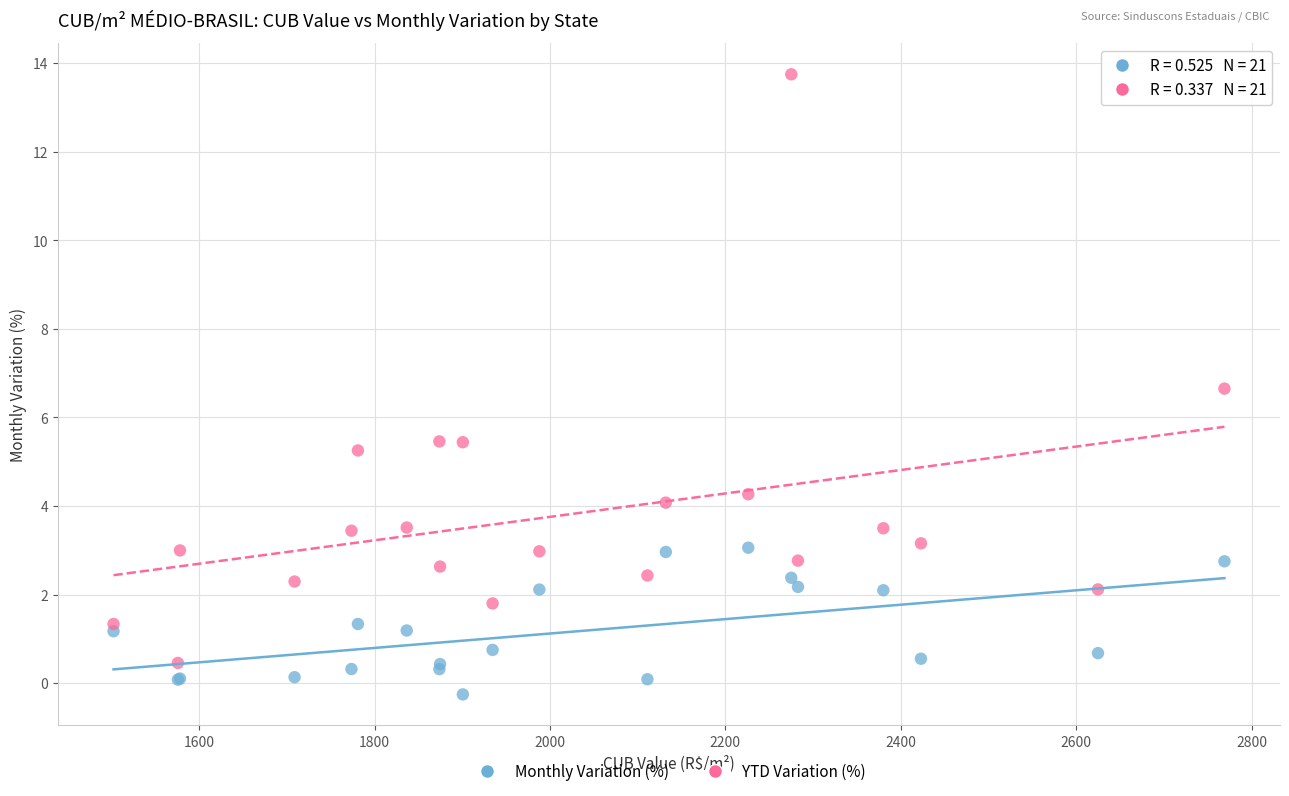

In the YTD Variation (%) series, what Y value is closest to 7?

6.7